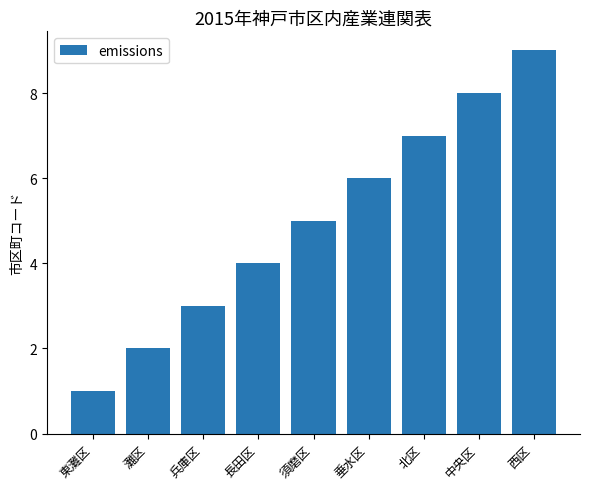

Rank the categories by value from highest to lowest.

西区, 中央区, 北区, 垂水区, 須磨区, 長田区, 兵庫区, 灘区, 東灘区